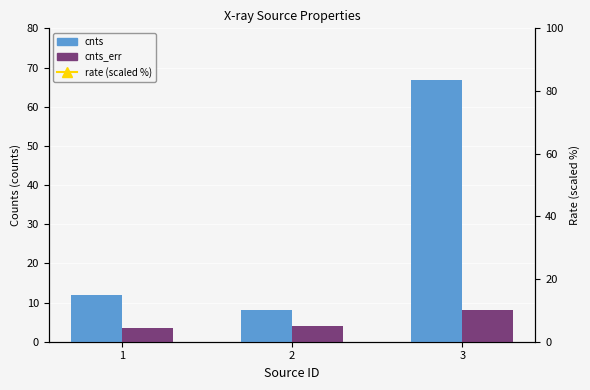

What is the difference between the maximum and minimum values in the cnts series?

58.5